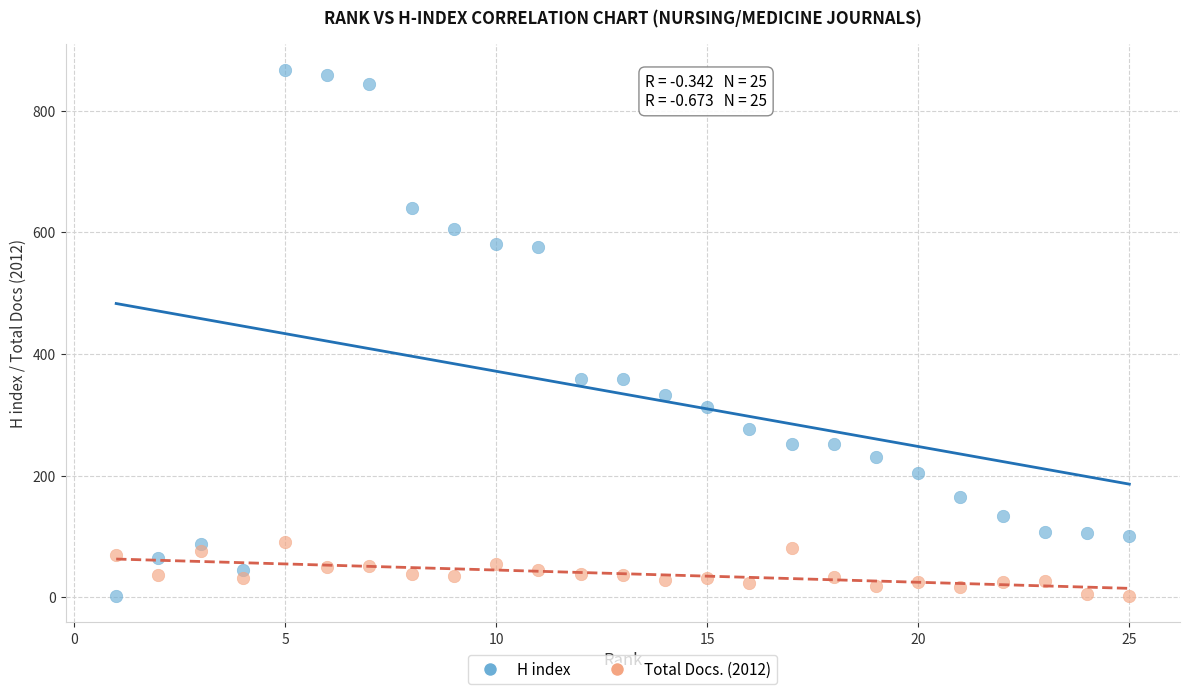

What is the X range (max minus min) for the scatter plot?

24